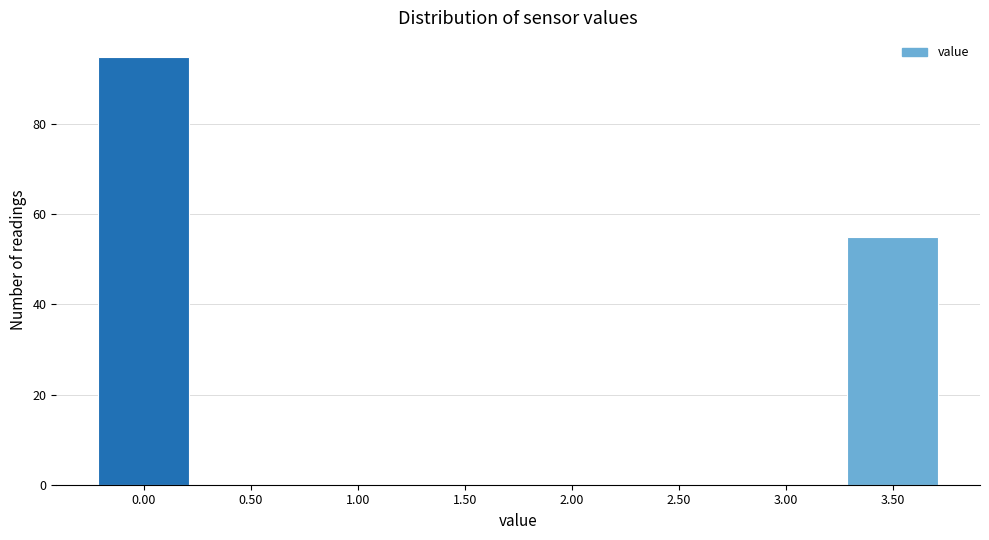

Reading right to left, extract all data points from this chart.

3.50=55	3.00=0	2.50=0	2.00=0	1.50=0	1.00=0	0.50=0	0.00=95